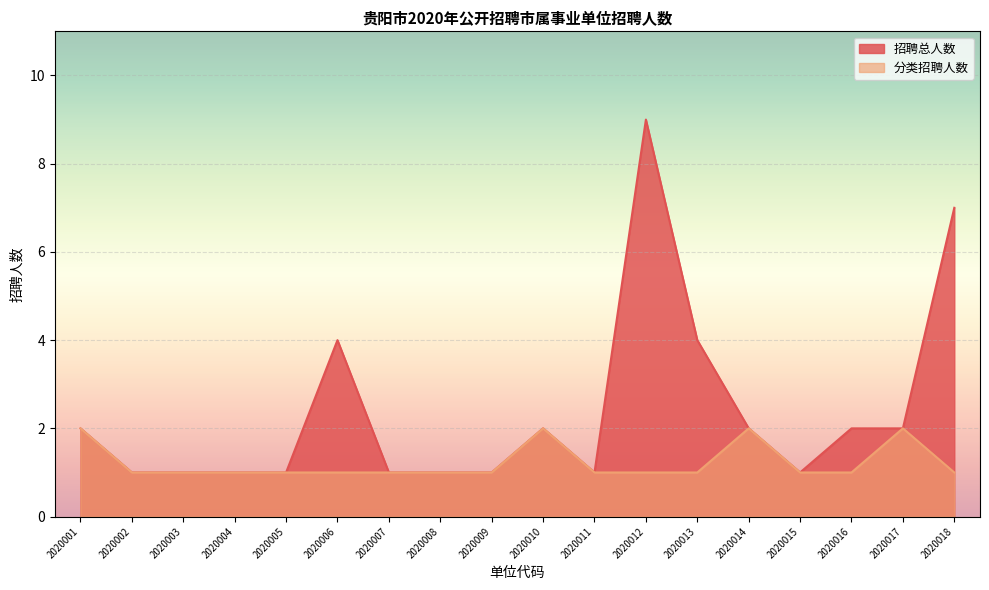

Count the number of categories in the chart.

18